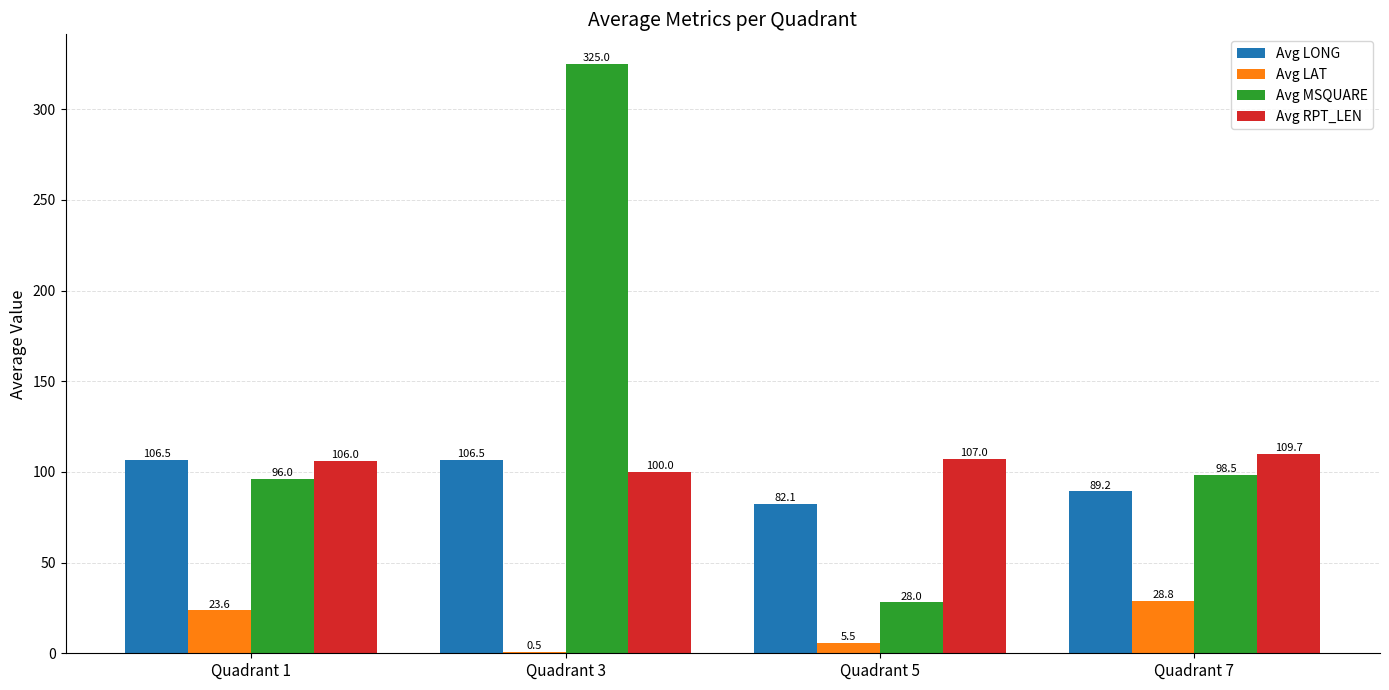

Which series has the largest total across all categories?

Avg MSQUARE